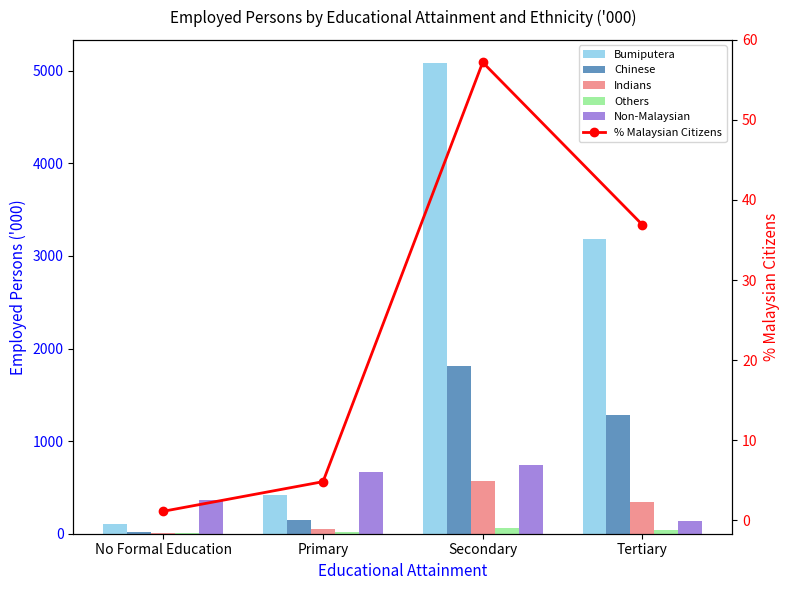

What is the smallest value displayed?

1.1